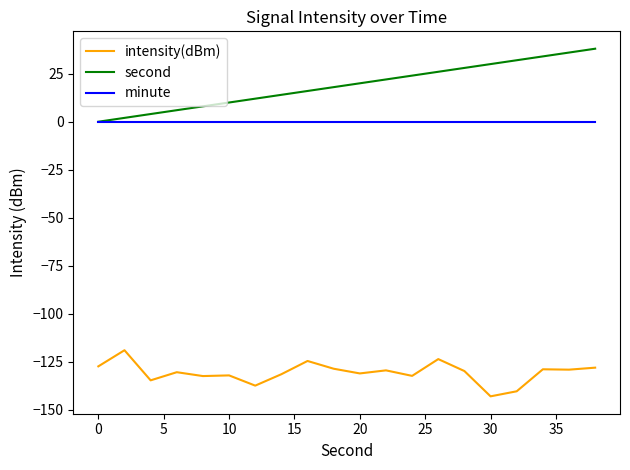

Rank the series by their maximum value, from highest to lowest.

second, minute, intensity(dBm)